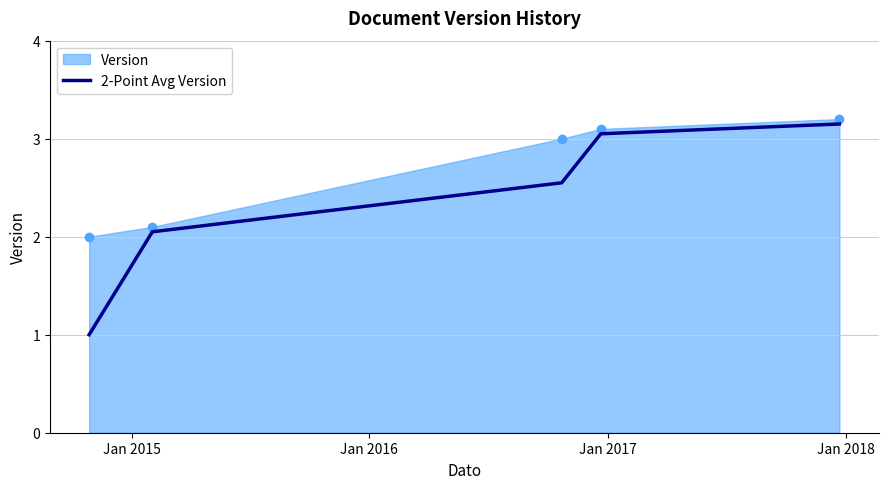

What is the difference between the second highest and minimum values in the Version series?

1.1